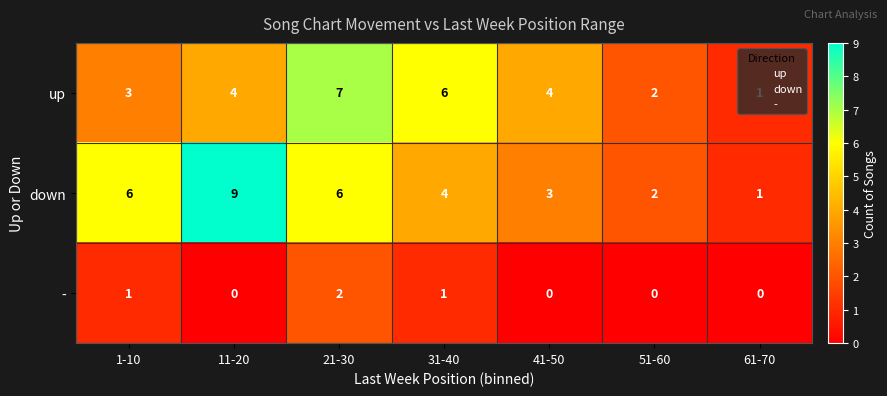

At which label does down first exceed 4?

1-10